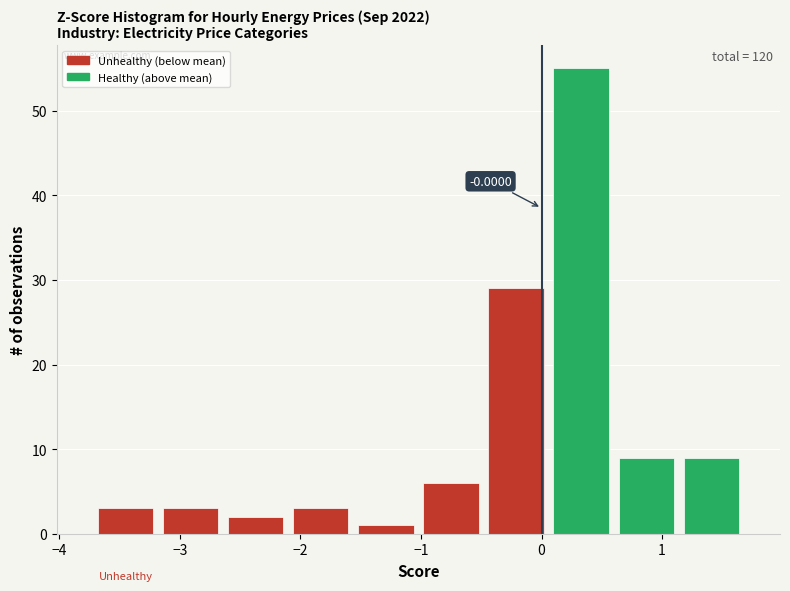

Over which range of the x-axis is the bar tallest?

0.1 to 0.6